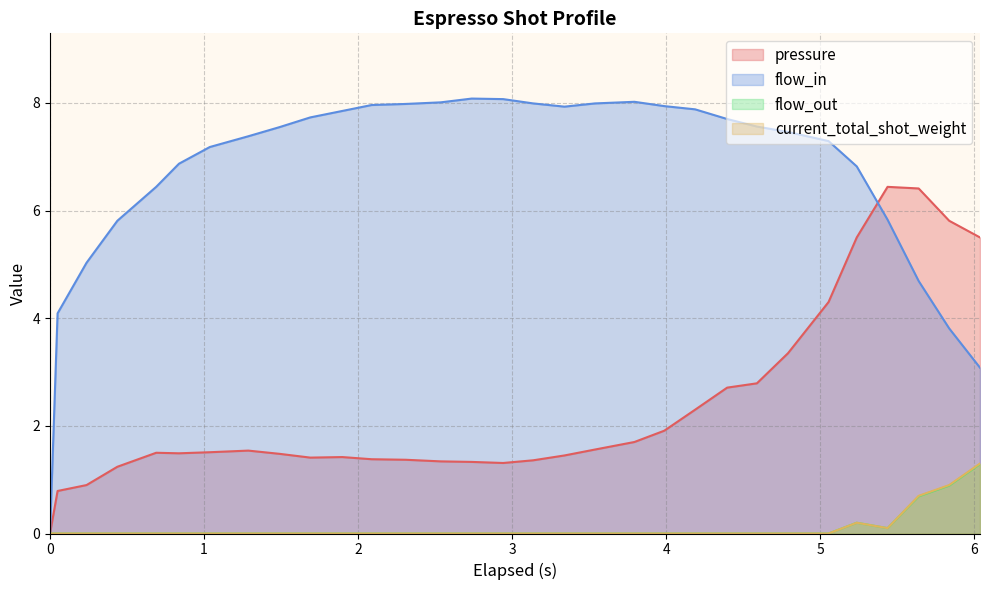

What is the maximum value shown in the chart?

8.1